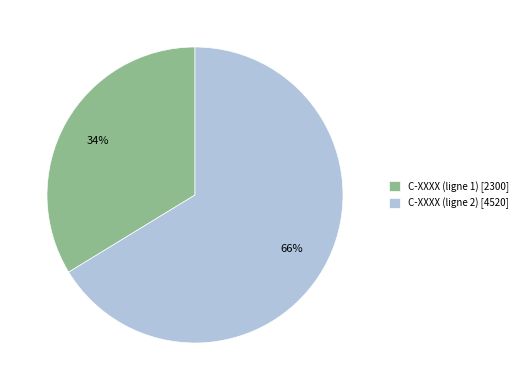

Does C-XXXX (ligne 2) account for over 50% of the chart?

Yes